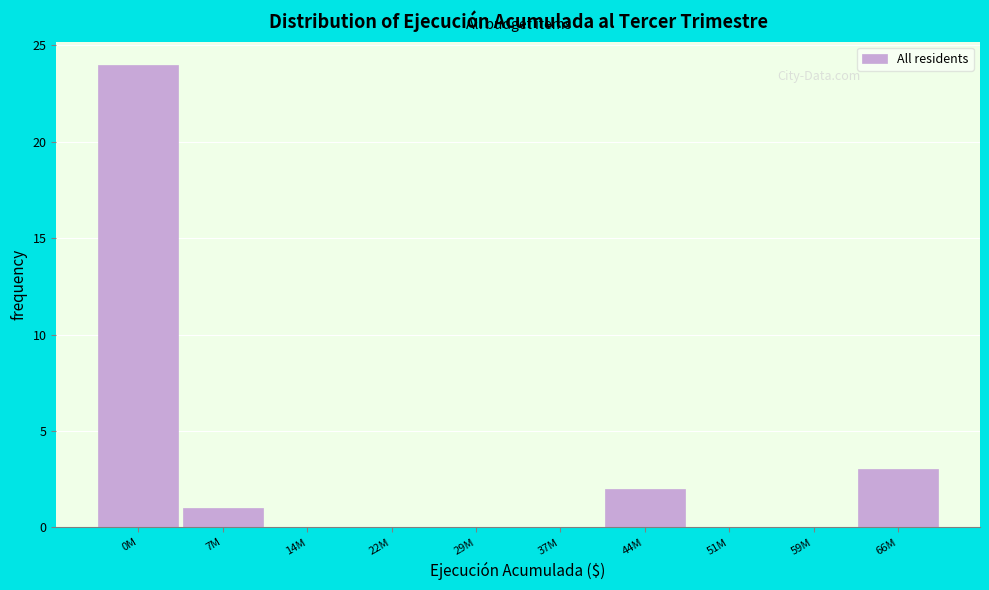

Reading left to right, list all the values displayed in this chart.

0M=24	7M=1	14M=0	22M=0	29M=0	37M=0	44M=2	51M=0	59M=0	66M=3